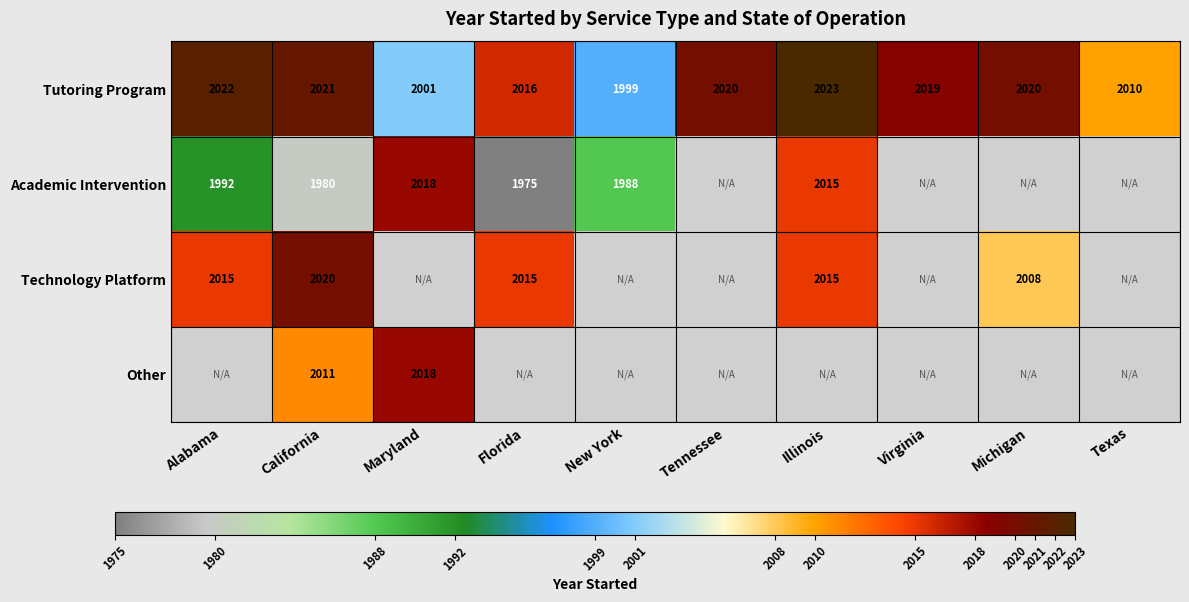

What is the difference between the second highest and second lowest values in the Tutoring Program series?

21